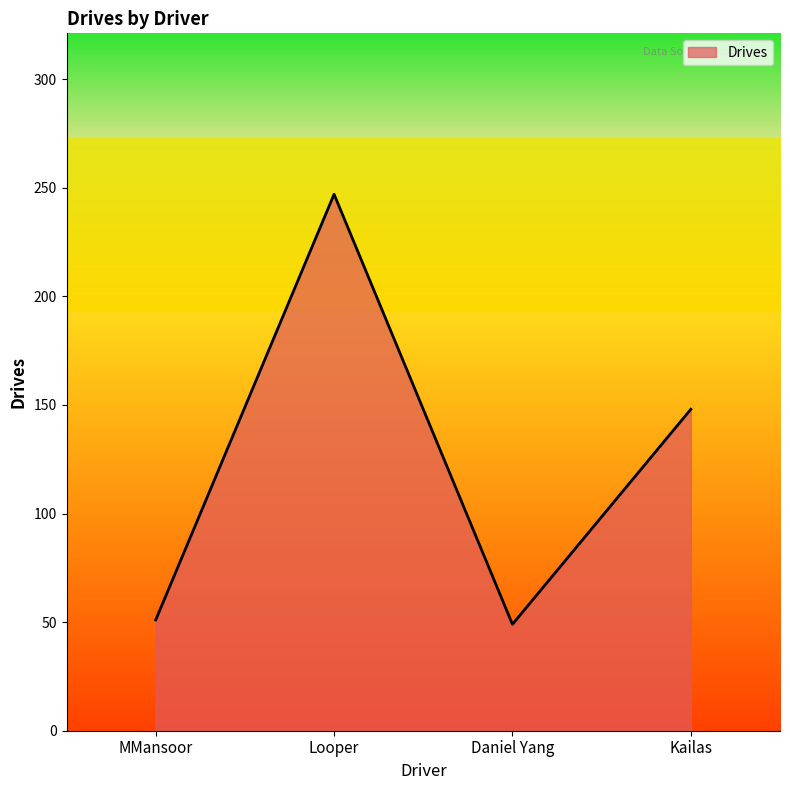

At which category does the data reach its first local peak?

Looper